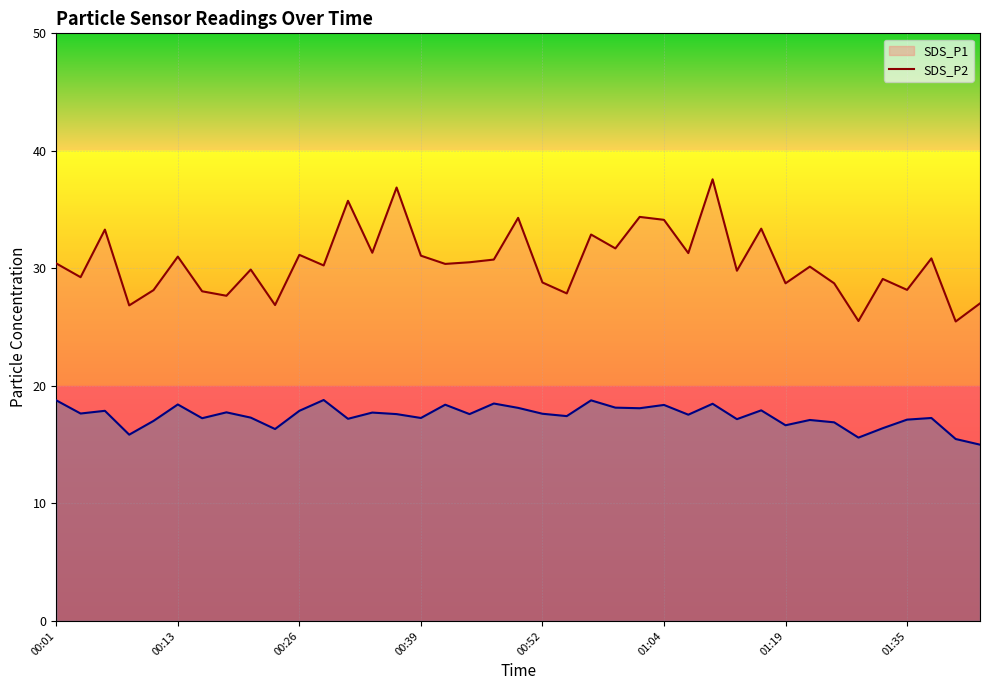

Count the number of data series in this chart.

2